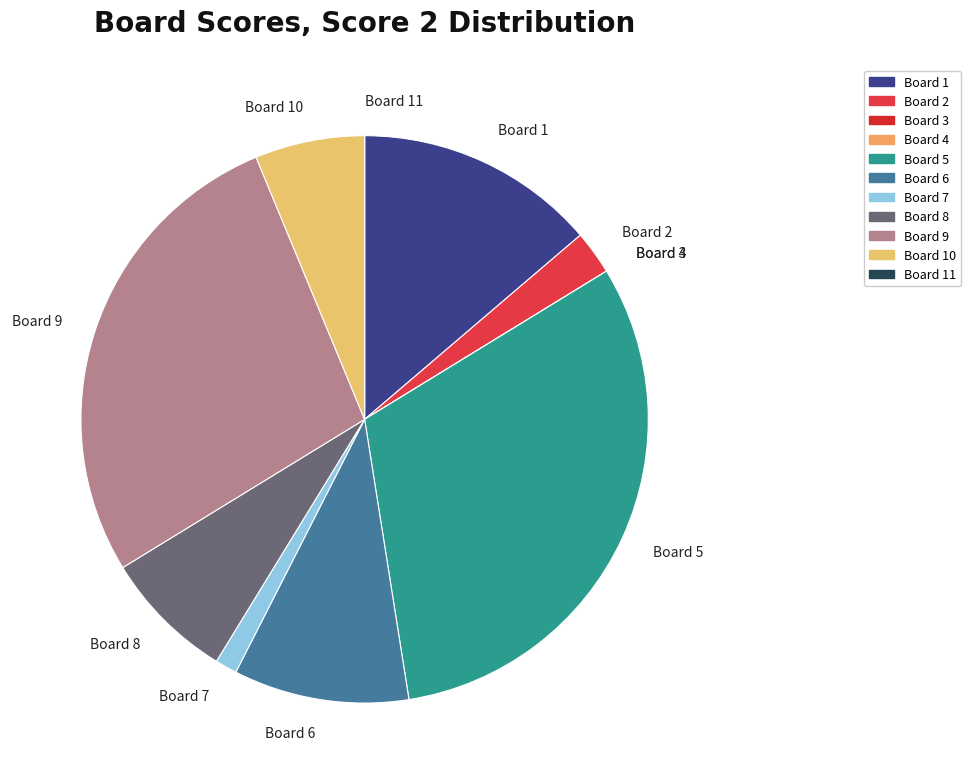

What is the ratio of the value at Board 6 to the value at Board 7?

8.0